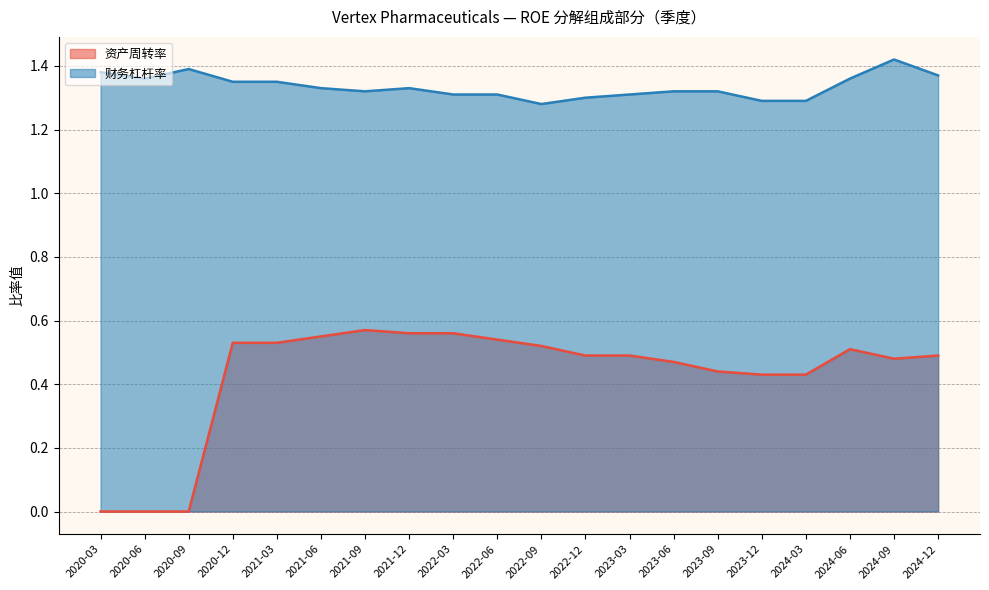

True or false: 财务杠杆率 and 资产周转率 cross at least once.

False